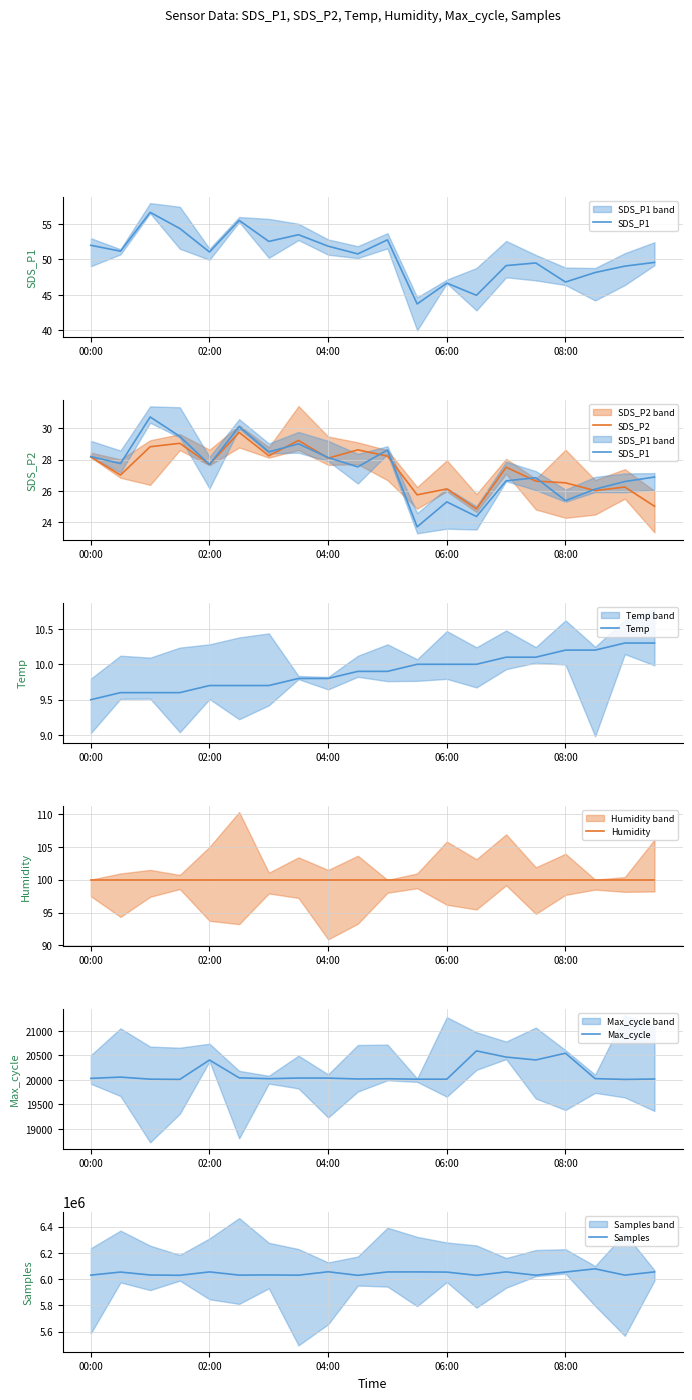

What is the lowest value of the Temp series?

9.5